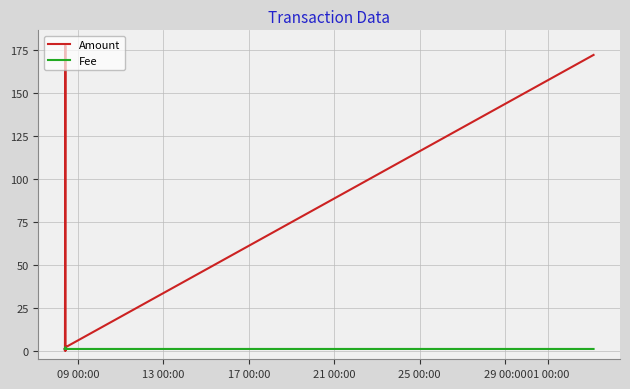

What is the maximum value for Amount?

177.4